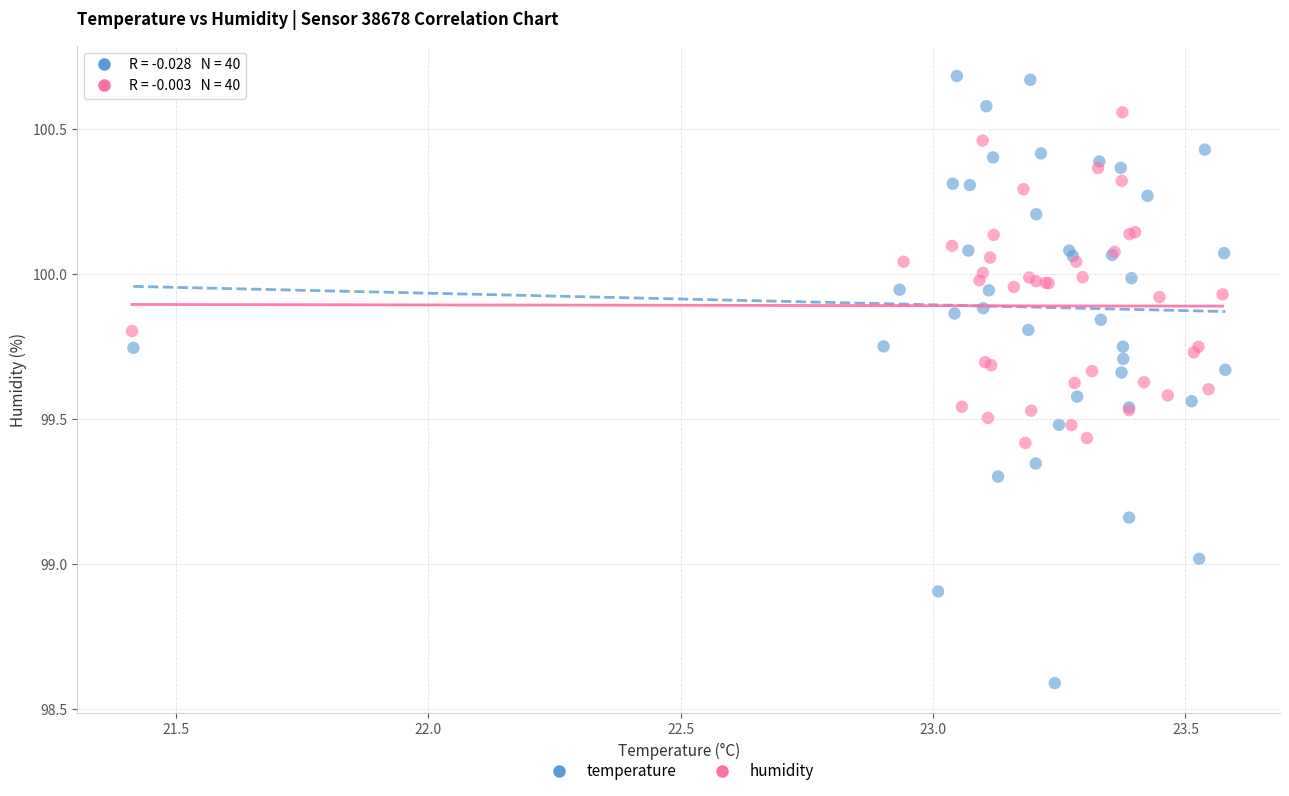

What are all the series names shown in the legend?

temperature, humidity